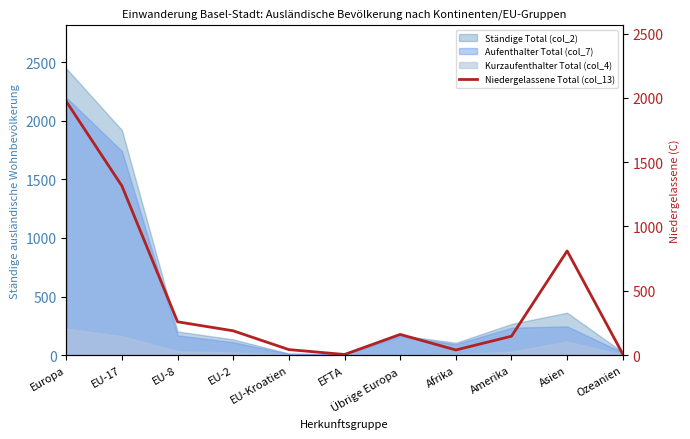

The value at EFTA is 2. True or false?

False